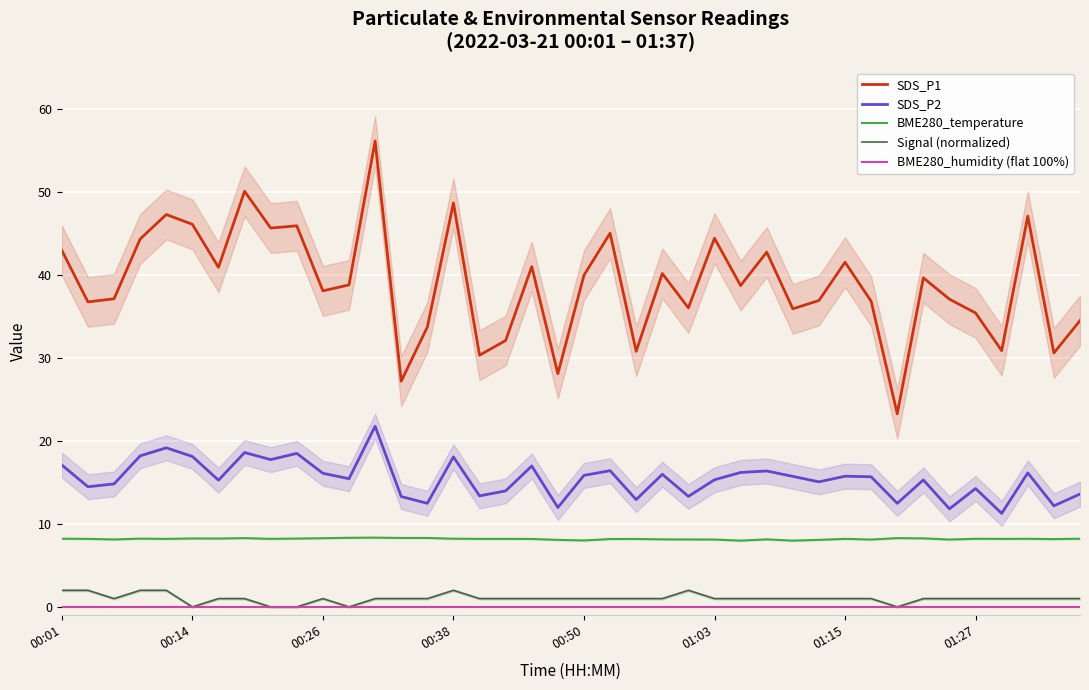

What is the average value of the Signal (normalized) series?

1.0